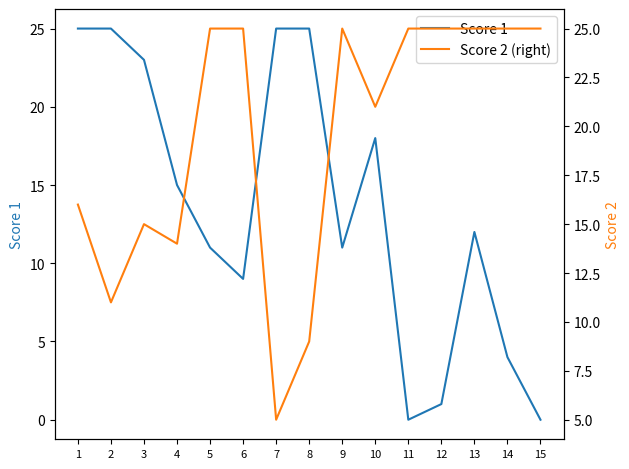

Between which two adjacent categories do Score 2 (right) and Score 1 first intersect?

4 and 5